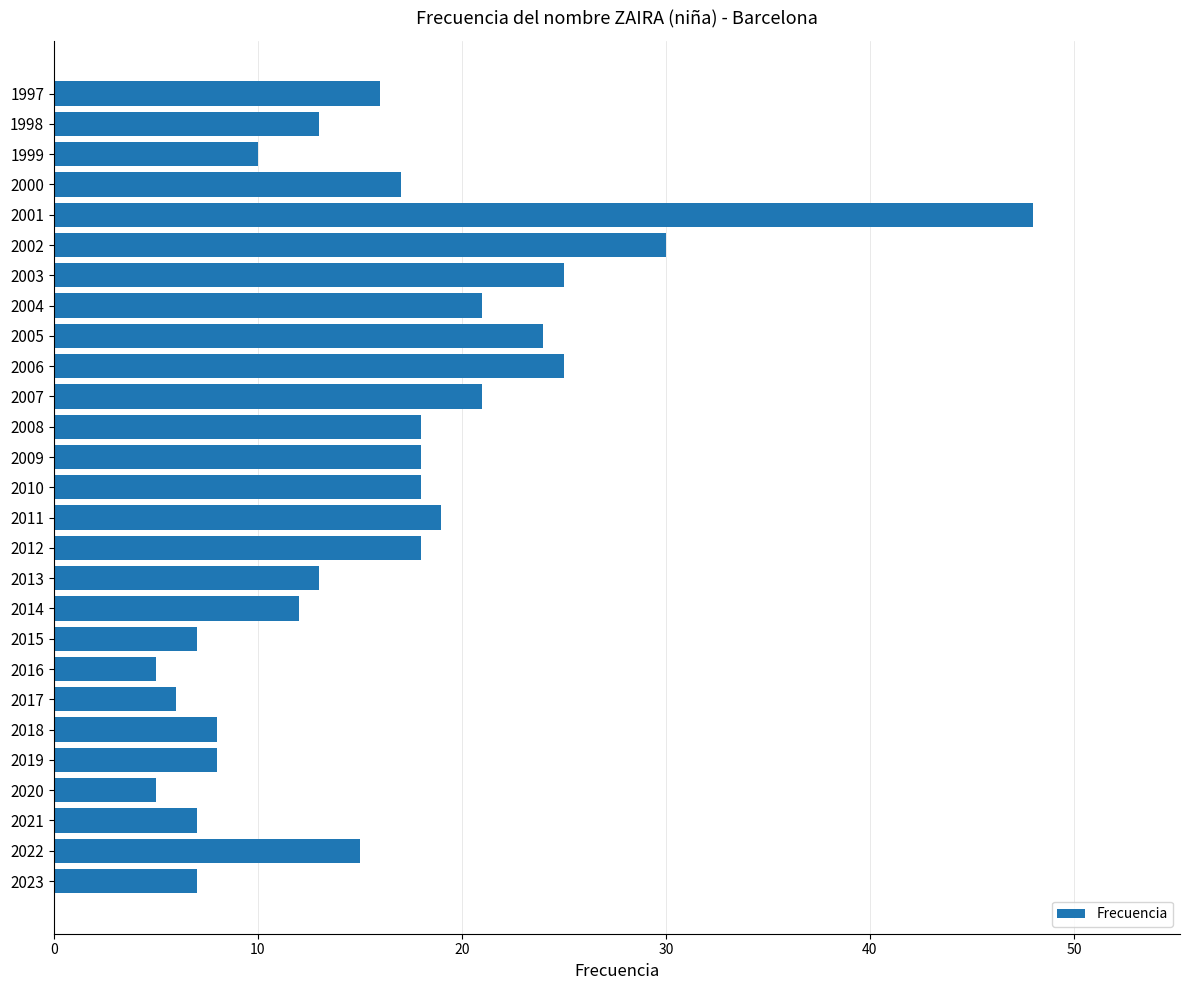

What is the difference between the second highest and second lowest values?

25